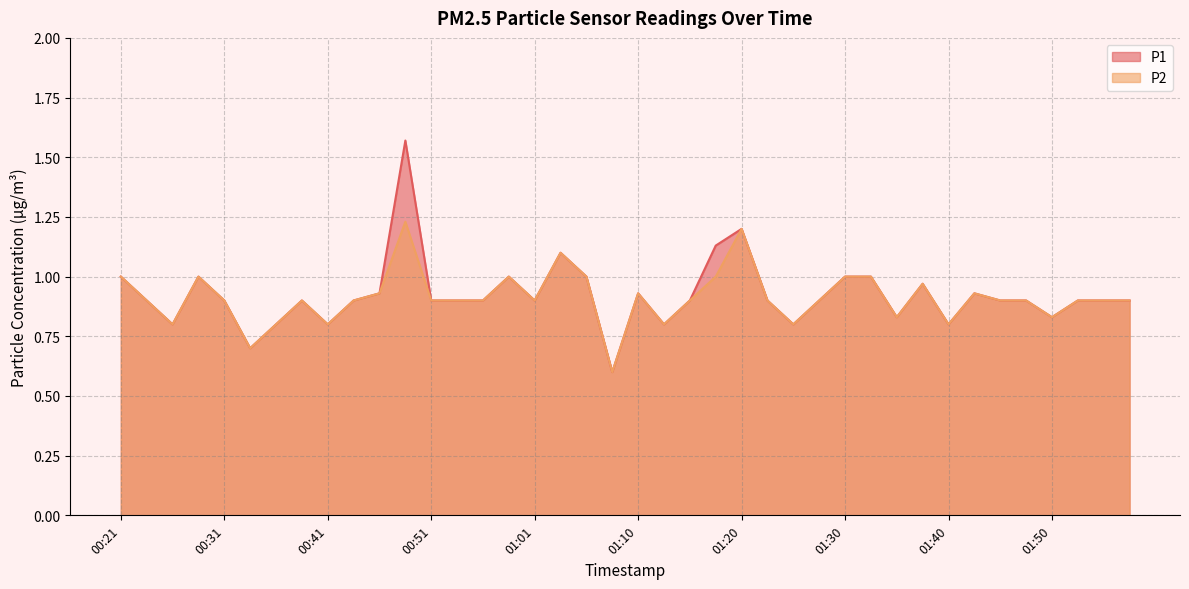

What position from the left is 01:28?

28